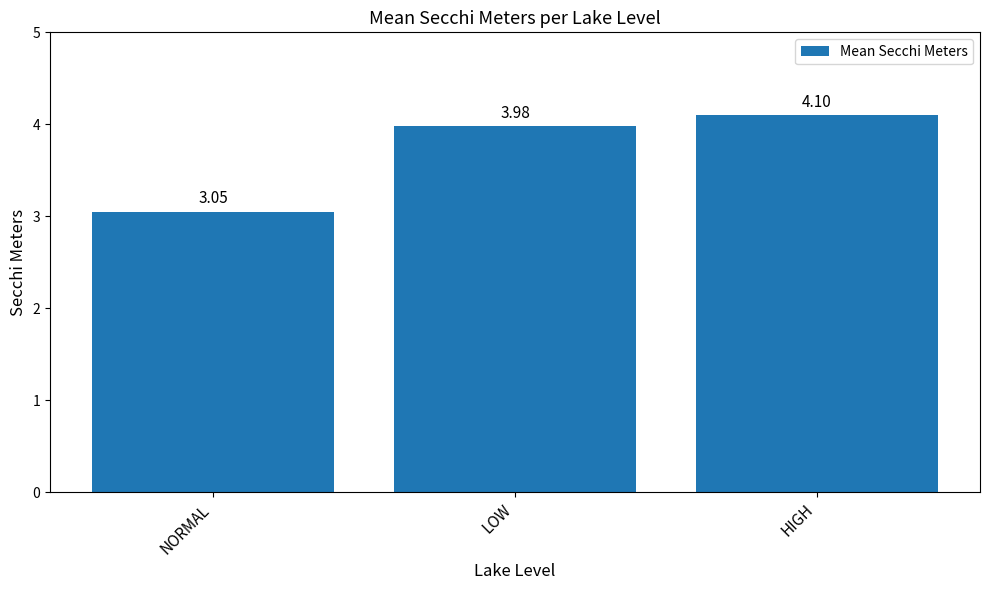

Are the bars grouped side by side (vs. stacked)?

No